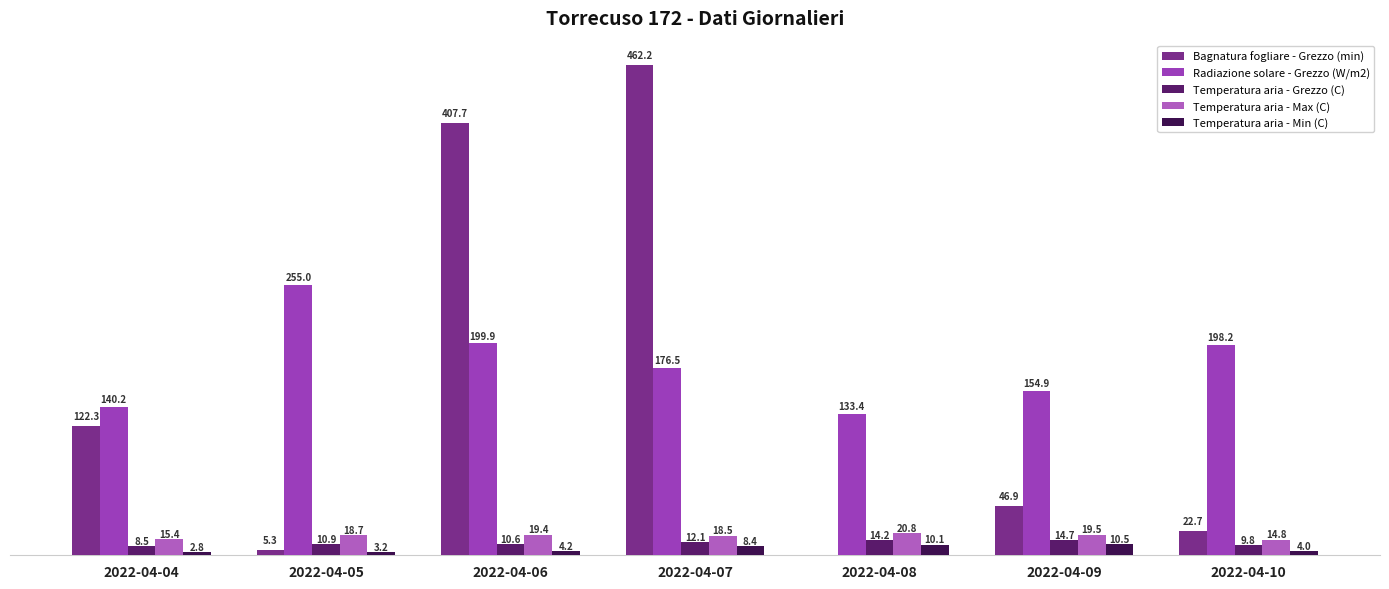

True or false: Bagnatura fogliare - Grezzo (min) has a value of 407.7 at 2022-04-06.

True